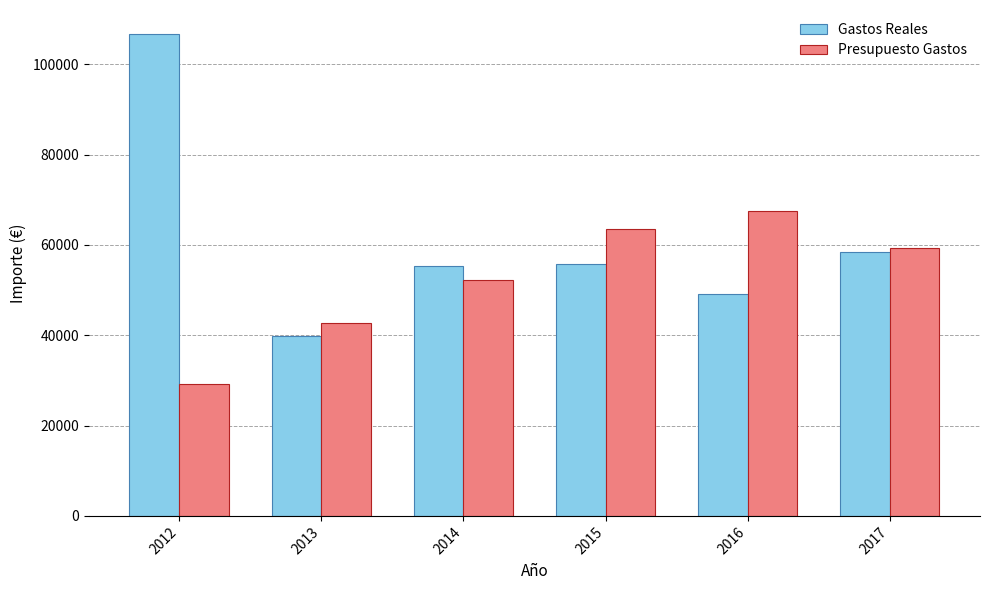

What is the sum of all Presupuesto Gastos values?

314368.0